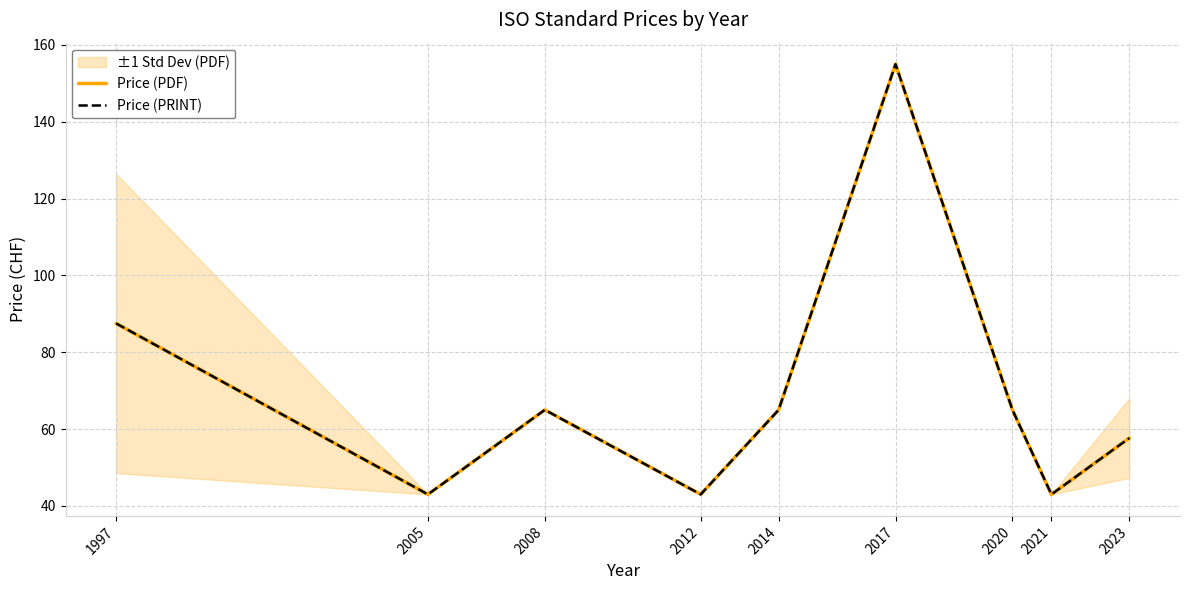

What is the minimum value for Price (PDF)?

43.0